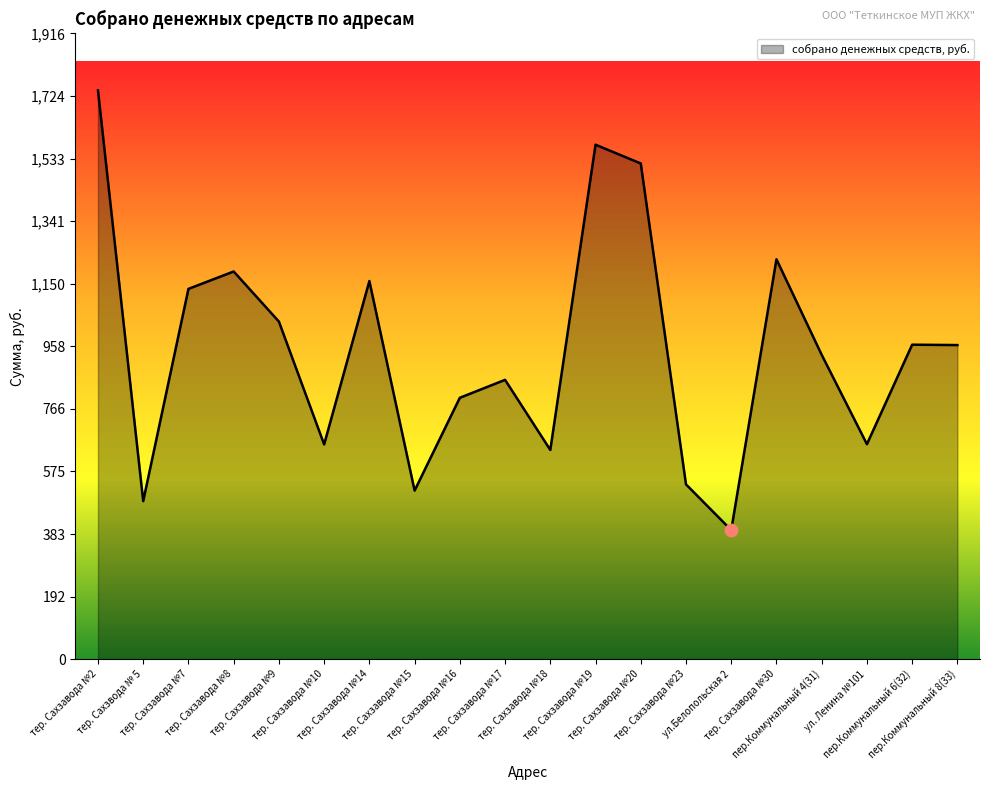

What is the change in value from тер. Сахзвода № 5 to тер. Сахзавода №15?

+32.3